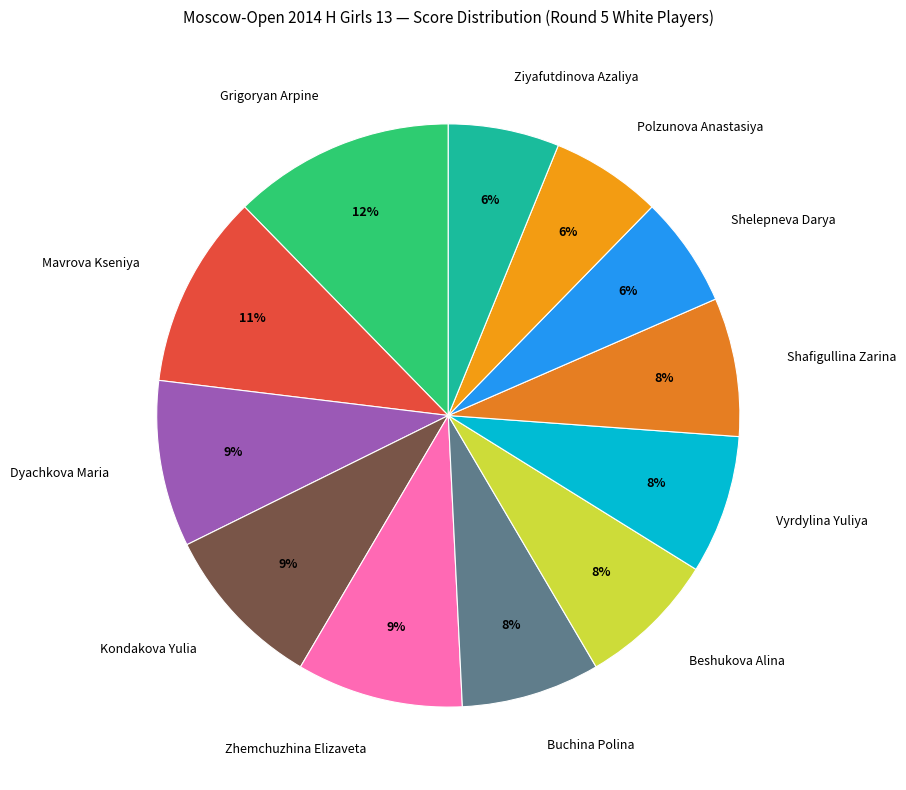

Does any single category account for the majority?

No